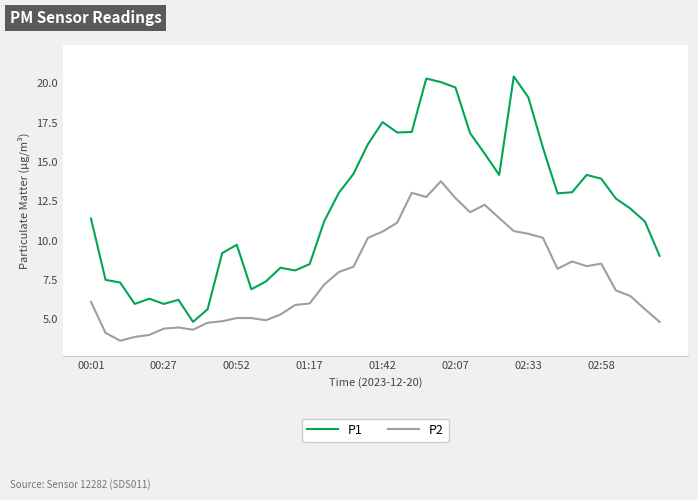

True or false: P2 has more than 0 points higher than both neighbors.

True